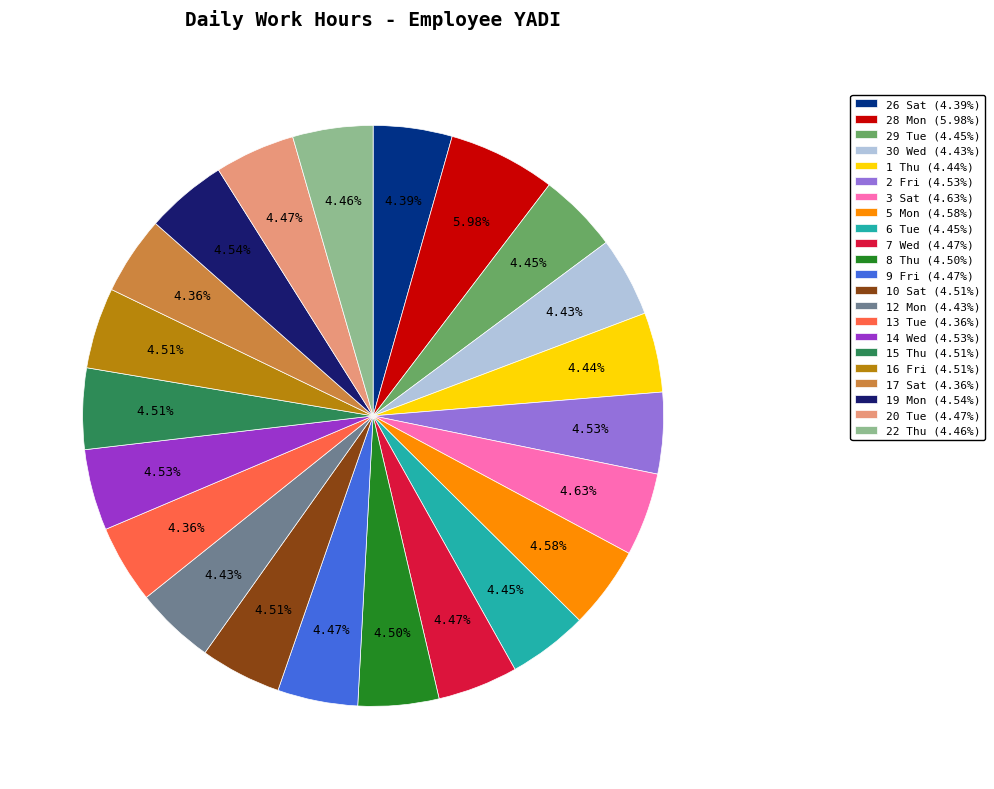

What is the ratio of the value at 2 Fri (4.53%) to the value at 13 Tue (4.36%)?

1.0